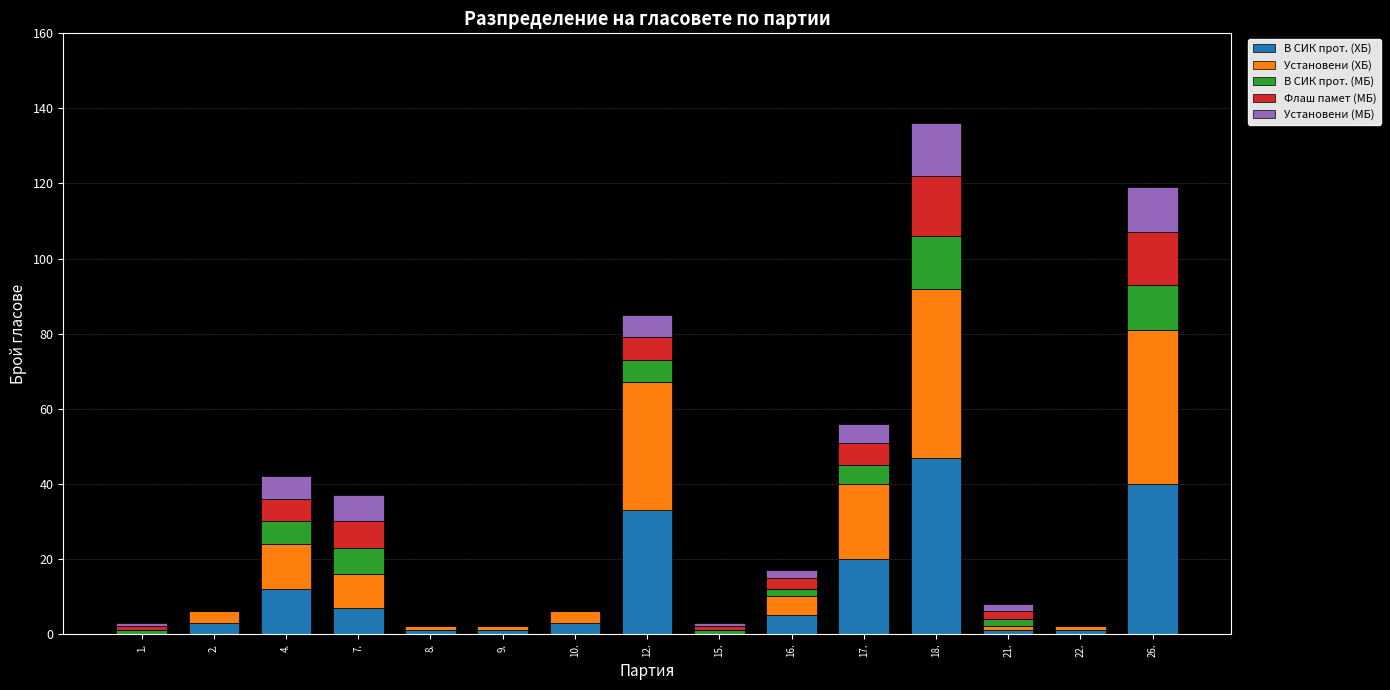

Which category has the highest value in the В СИК прот. (ХБ) series?

18.